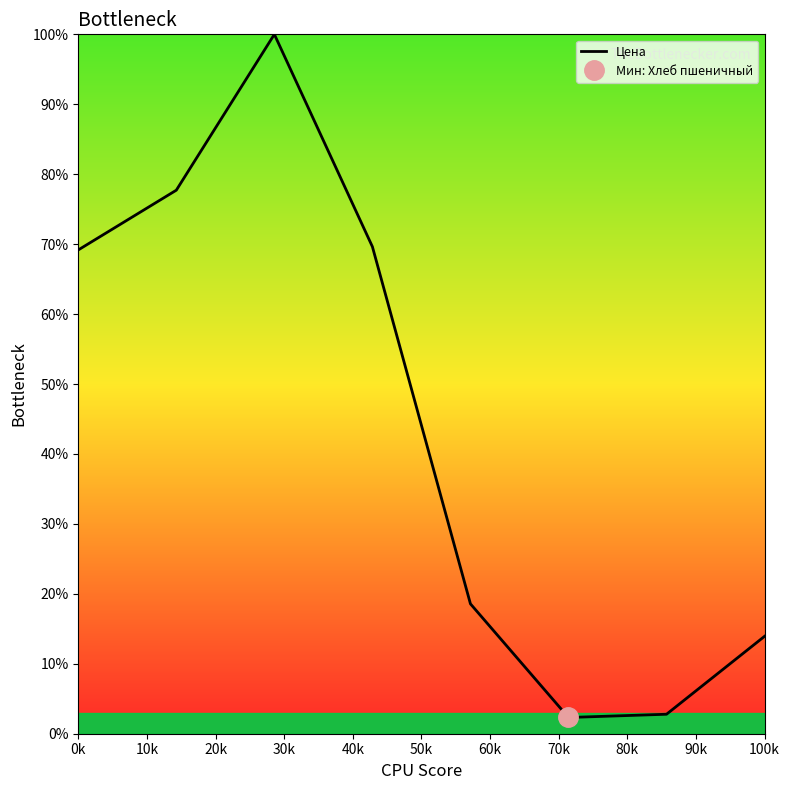

Is it true that Цена equals 69.2 at 0k?

True